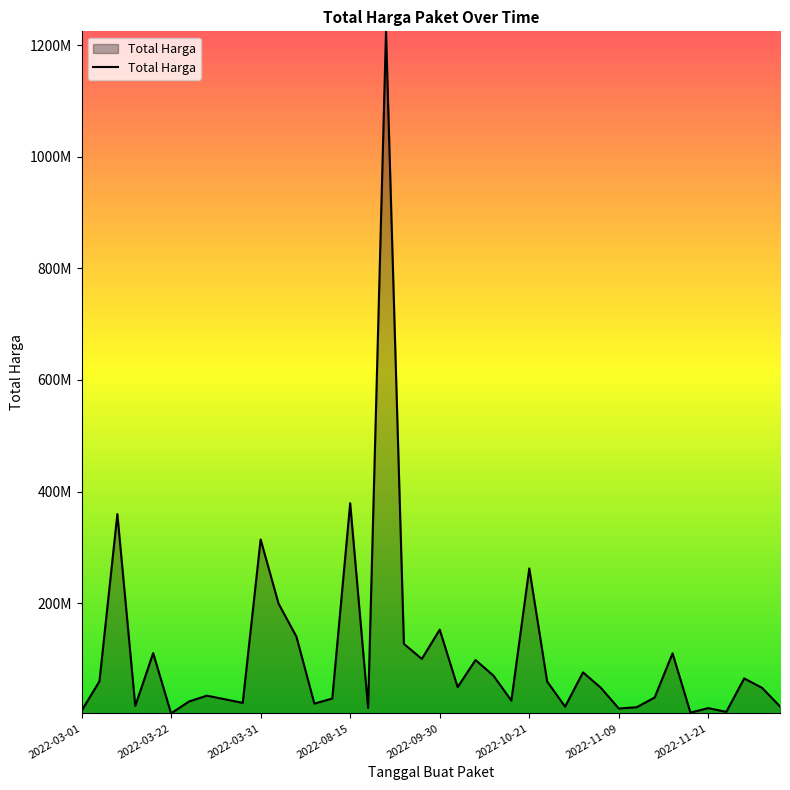

What is the greatest value displayed?

1224682000